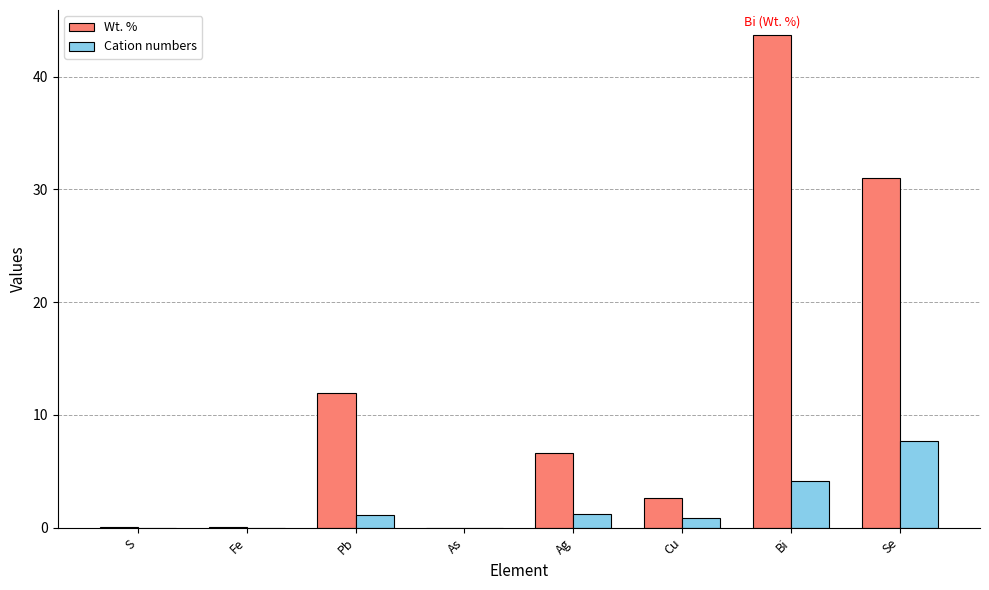

What are all the series names shown in the legend?

Wt. %, Cation numbers